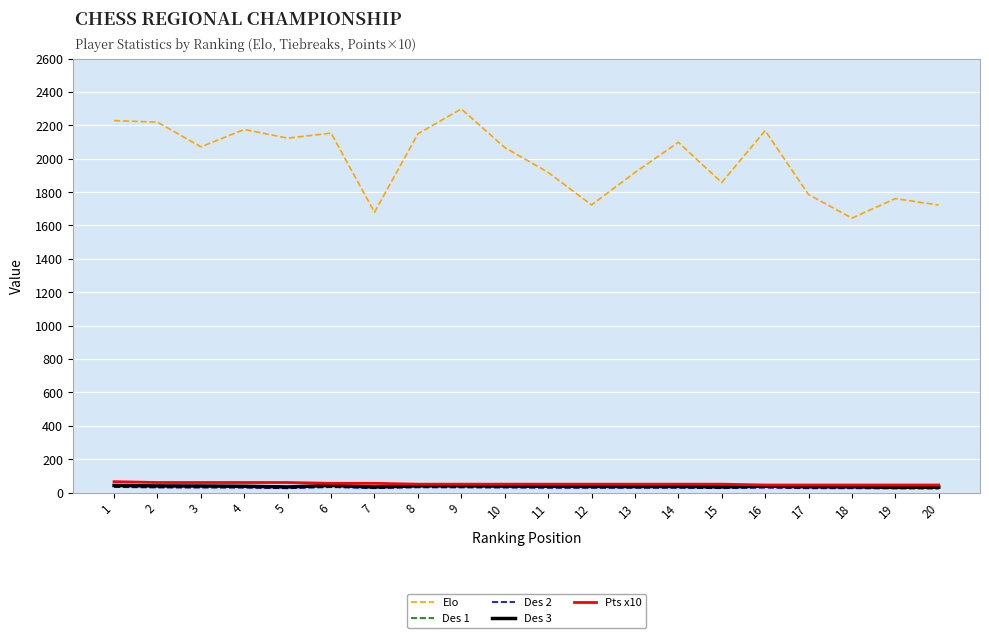

Between 16 and 18, which series saw the biggest shift?

Elo